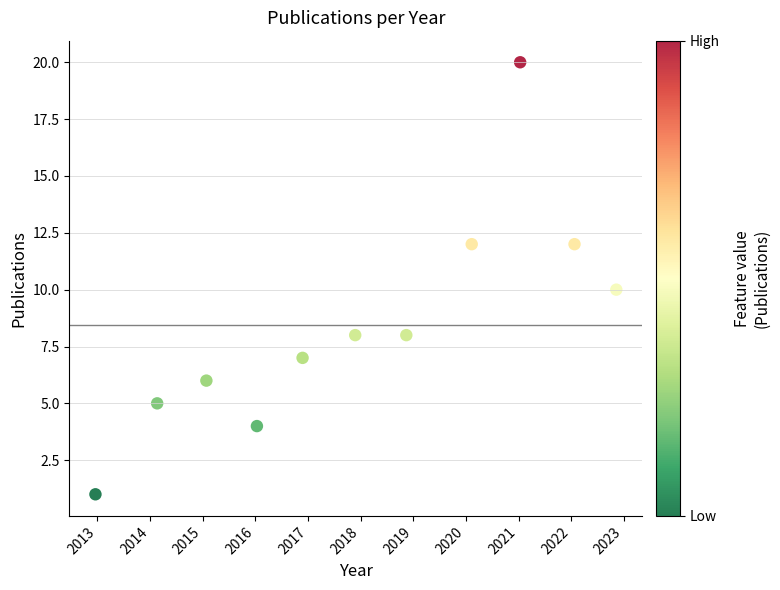

What is the range of Y values (max minus min)?

19